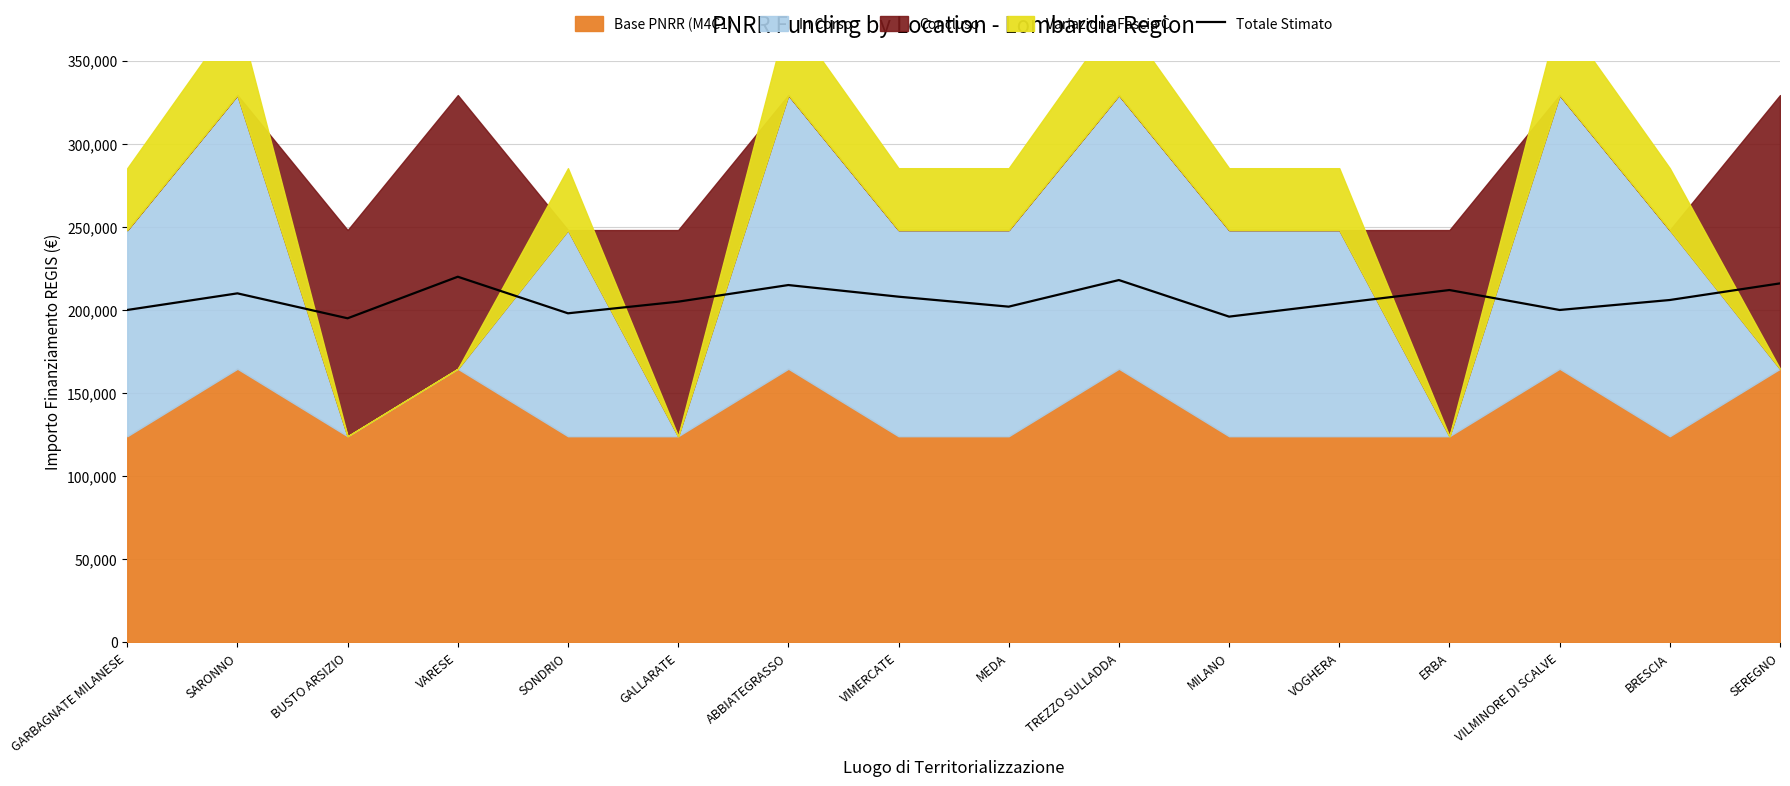

Between GARBAGNATE MILANESE and SEREGNO, which is larger?

SEREGNO